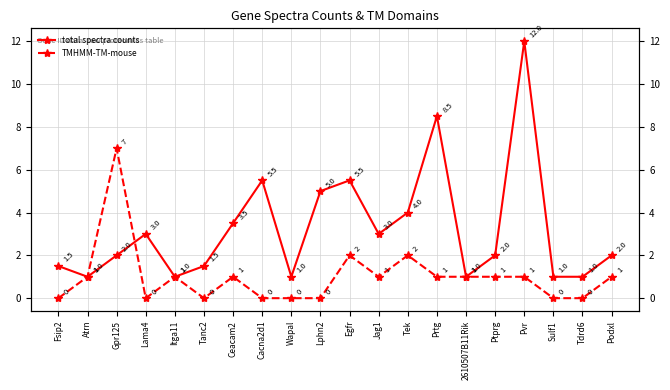

How many values in the TMHMM-TM-mouse series exceed 1?

3